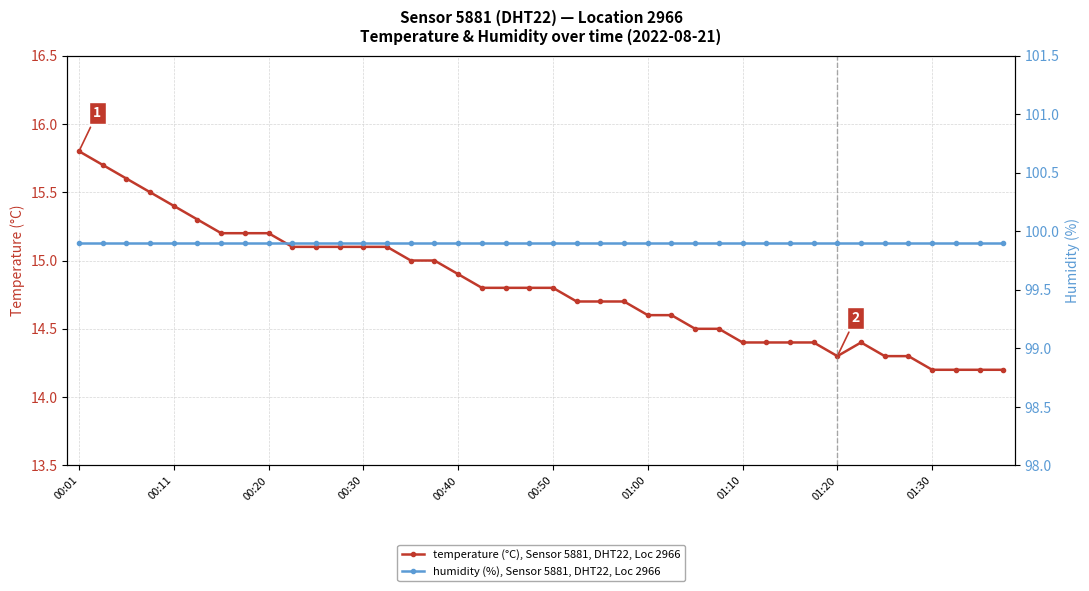

True or false: temperature (°C), Sensor 5881, DHT22, Loc 2966 has more than 2 points higher than both neighbors.

False